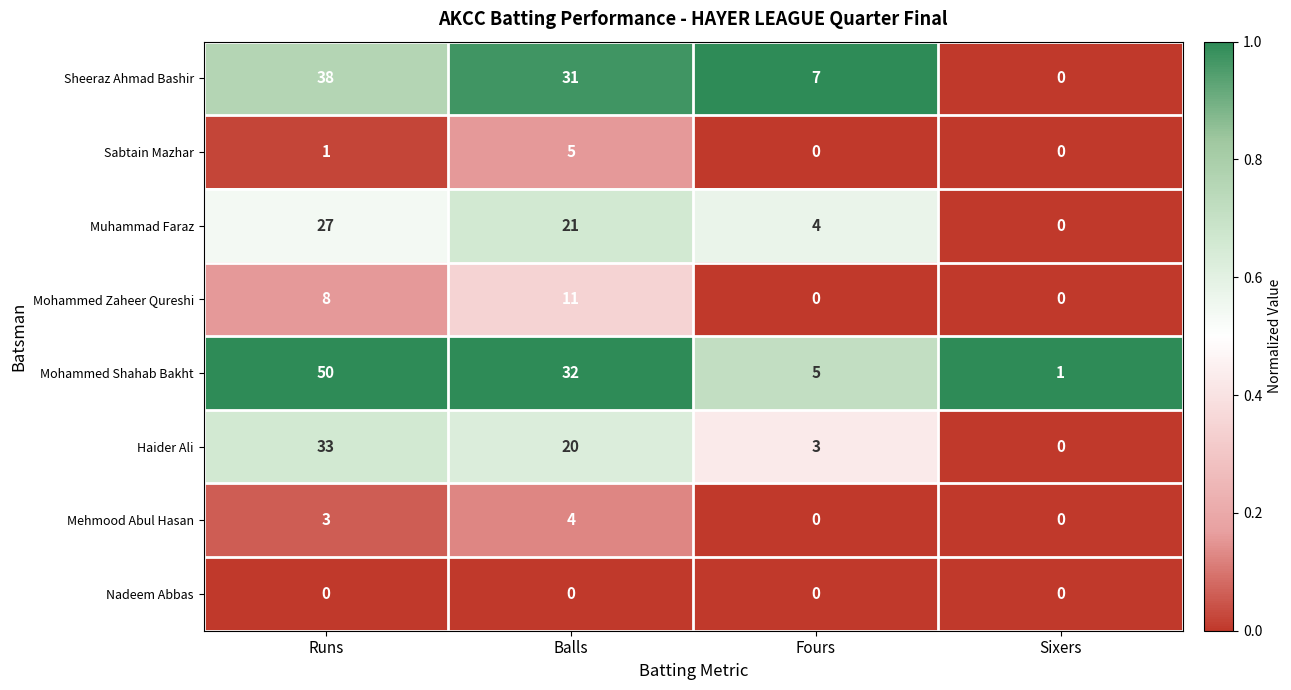

How many series are shown in this chart?

8